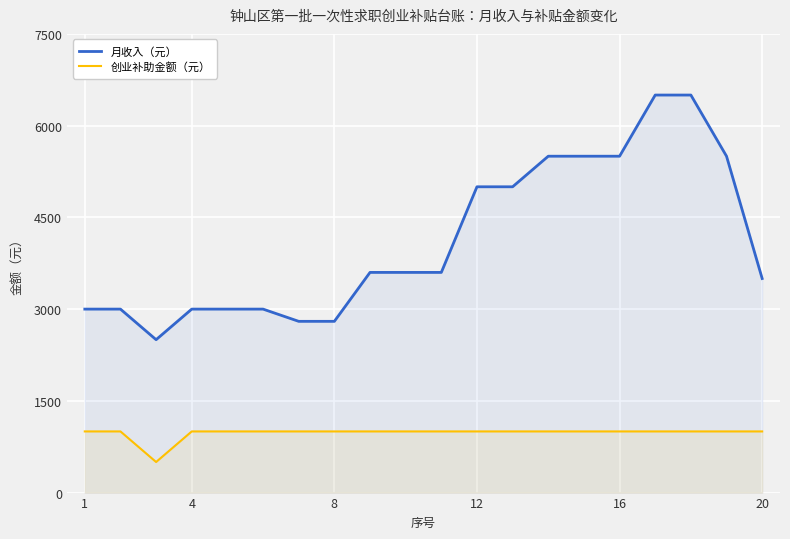

Which series has the largest range (max minus min)?

月收入（元）